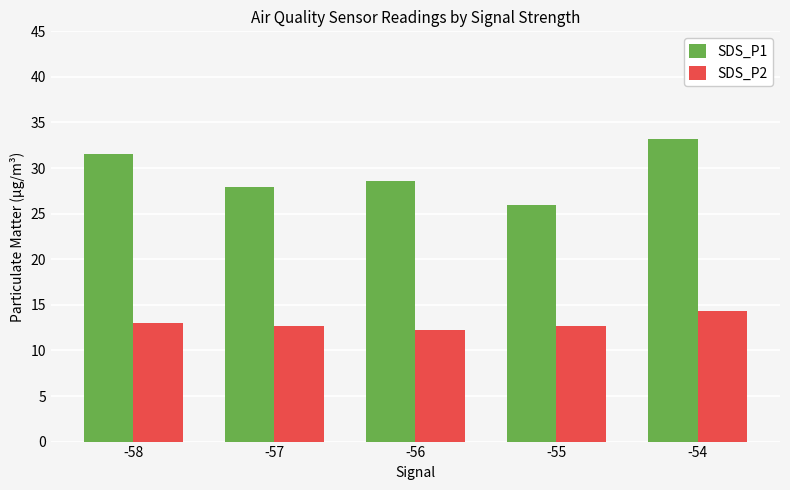

At -54, list the series in order from smallest to largest.

SDS_P2, SDS_P1